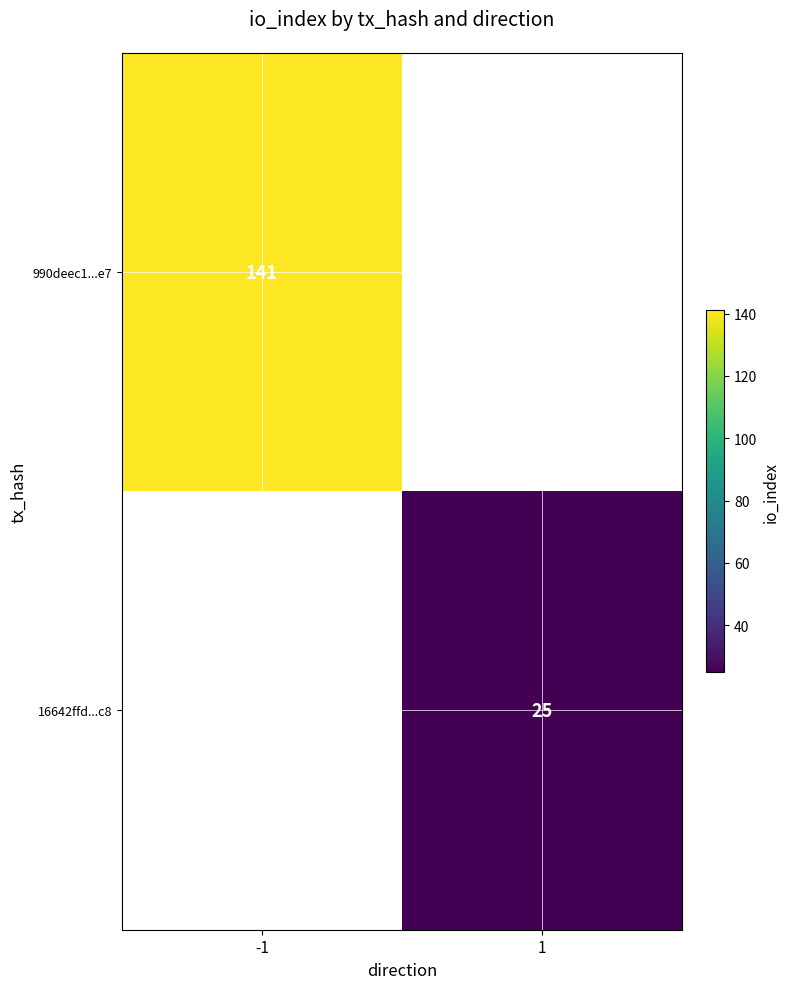

The 990deec1...e7 series shows 141 at -1. True or false?

True